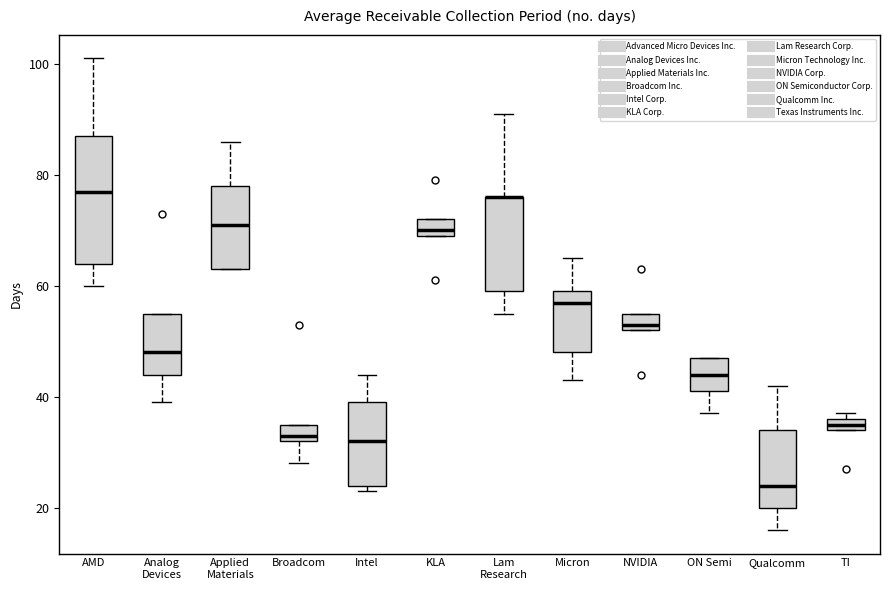

Which box is the tallest, from its lower edge to its upper edge?

AMD